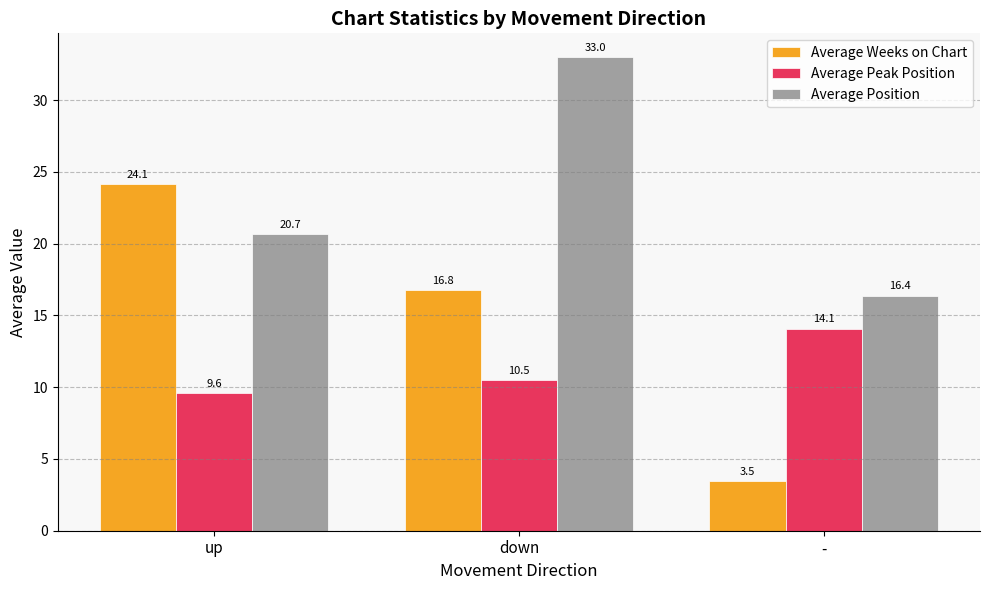

What is the label of the 2nd bar from the left?

down